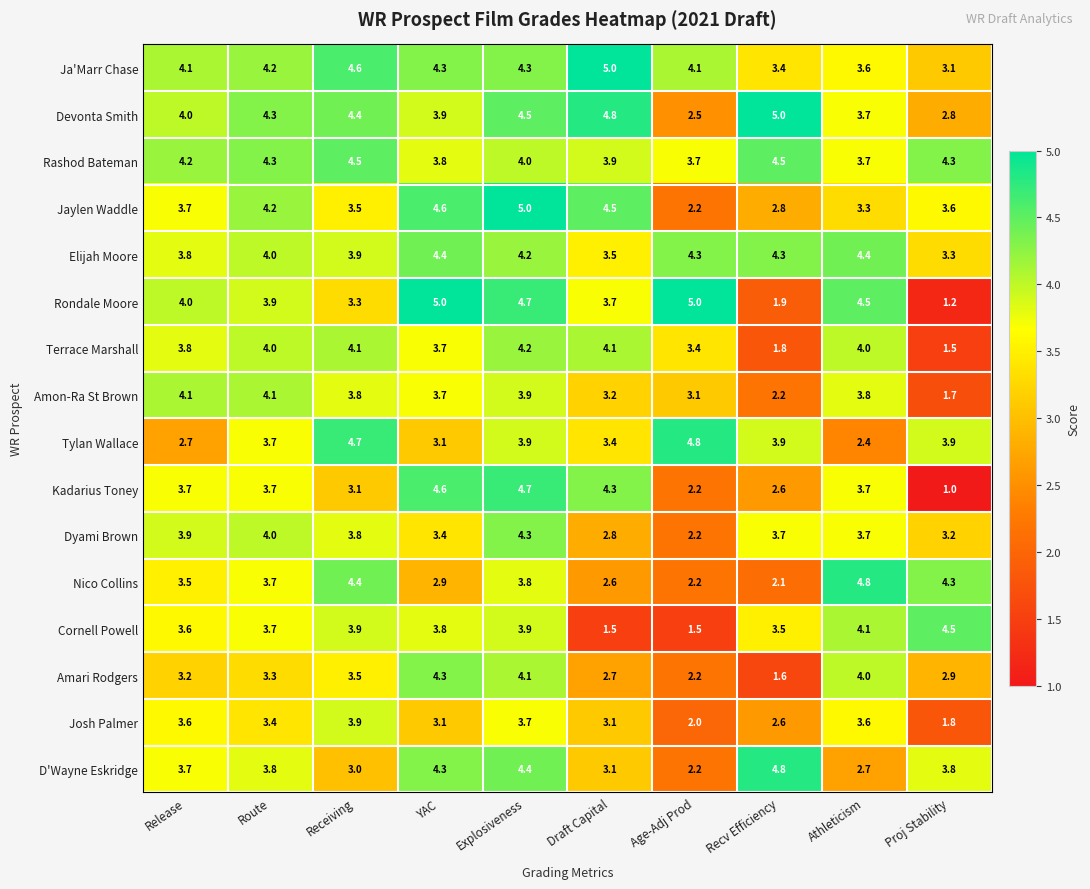

At how many categories does at least one series exceed 3?

10